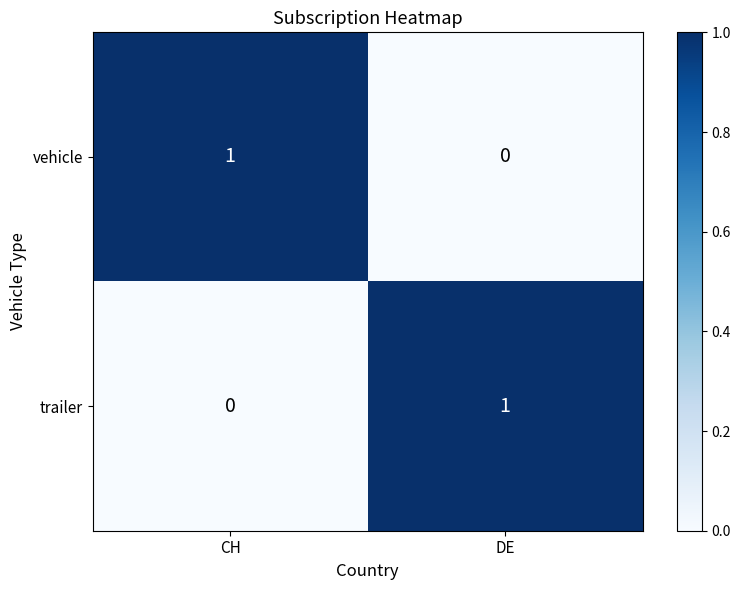

The value of vehicle at CH is 1. True or false?

True